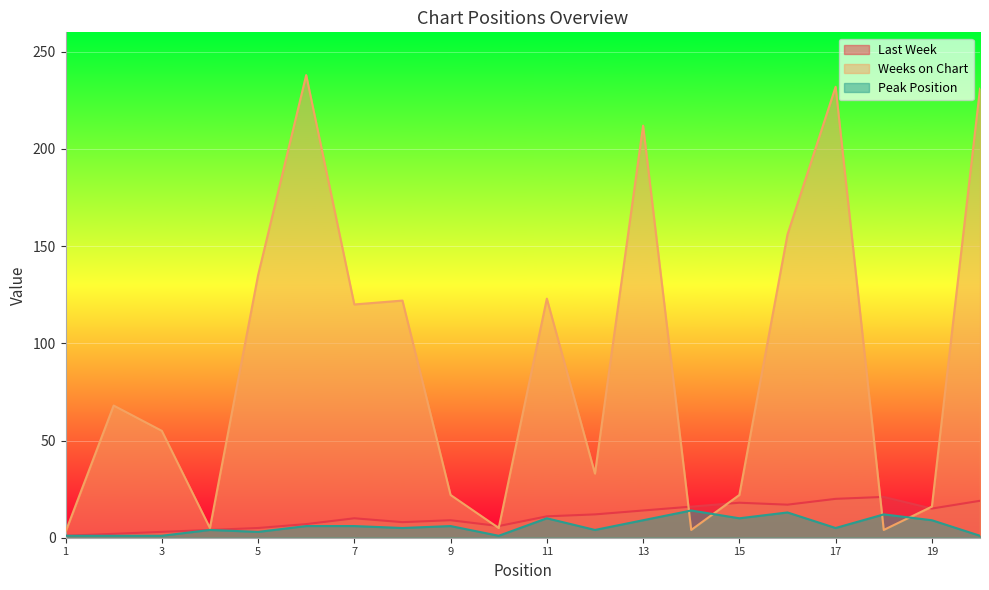

What is the total value across all series at 9?

37